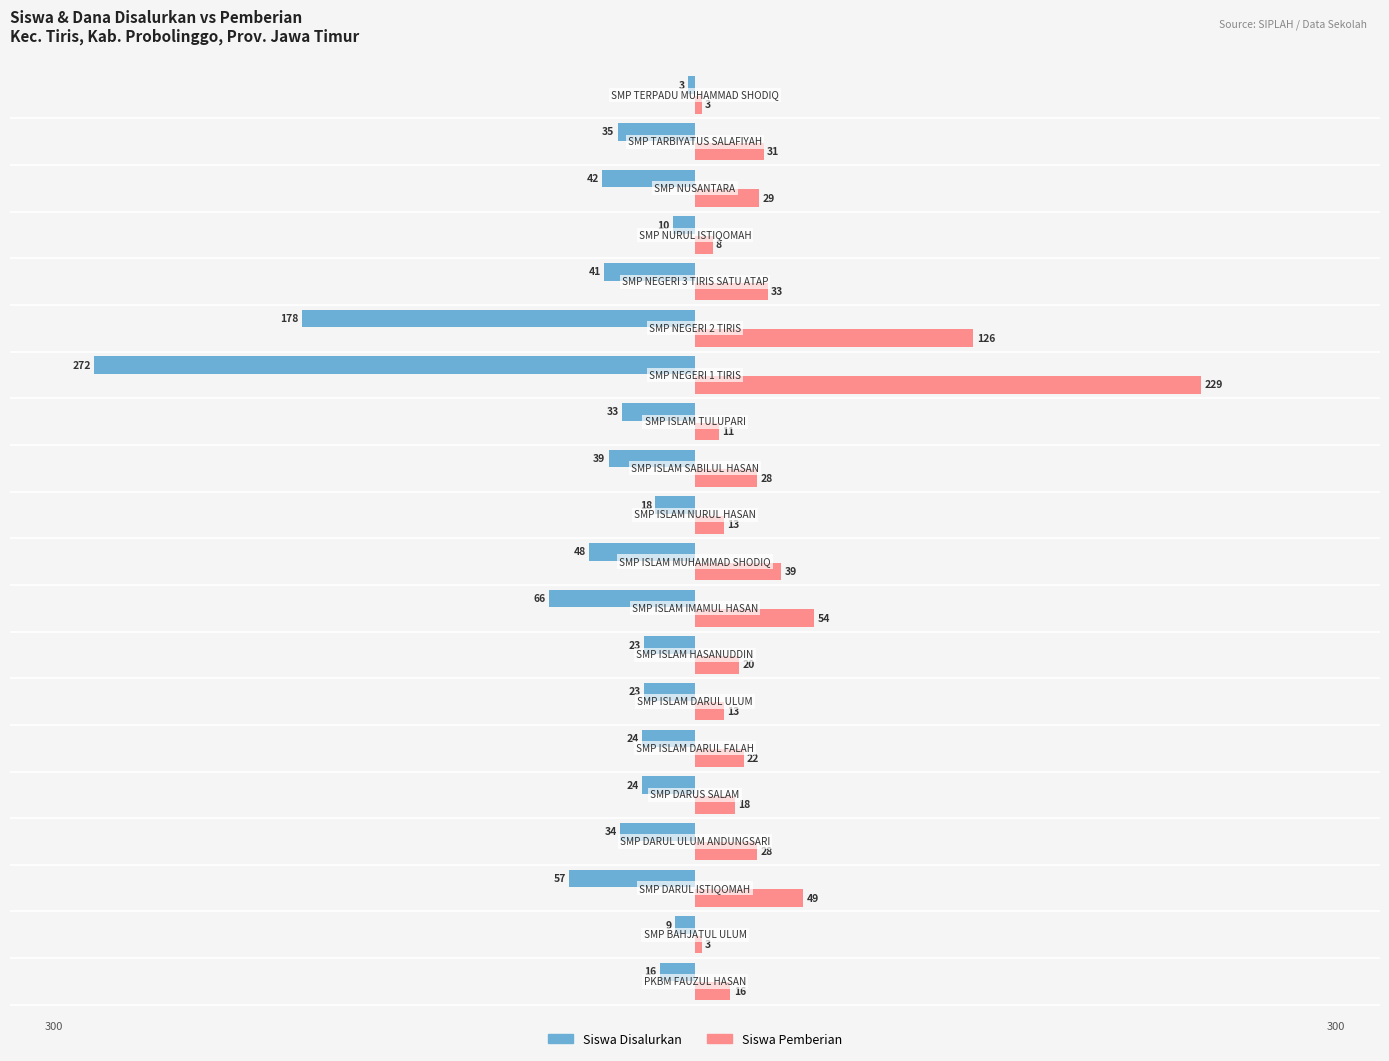

At how many categories does at least one series exceed 27?

10